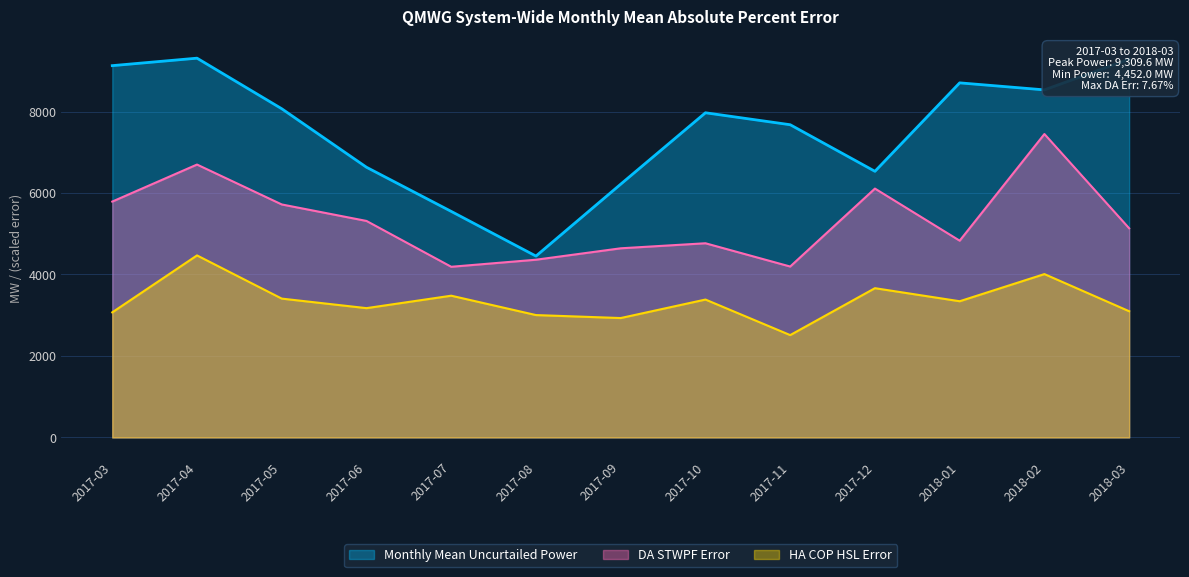

What is the total value across all series at 2018-03?

17516.9